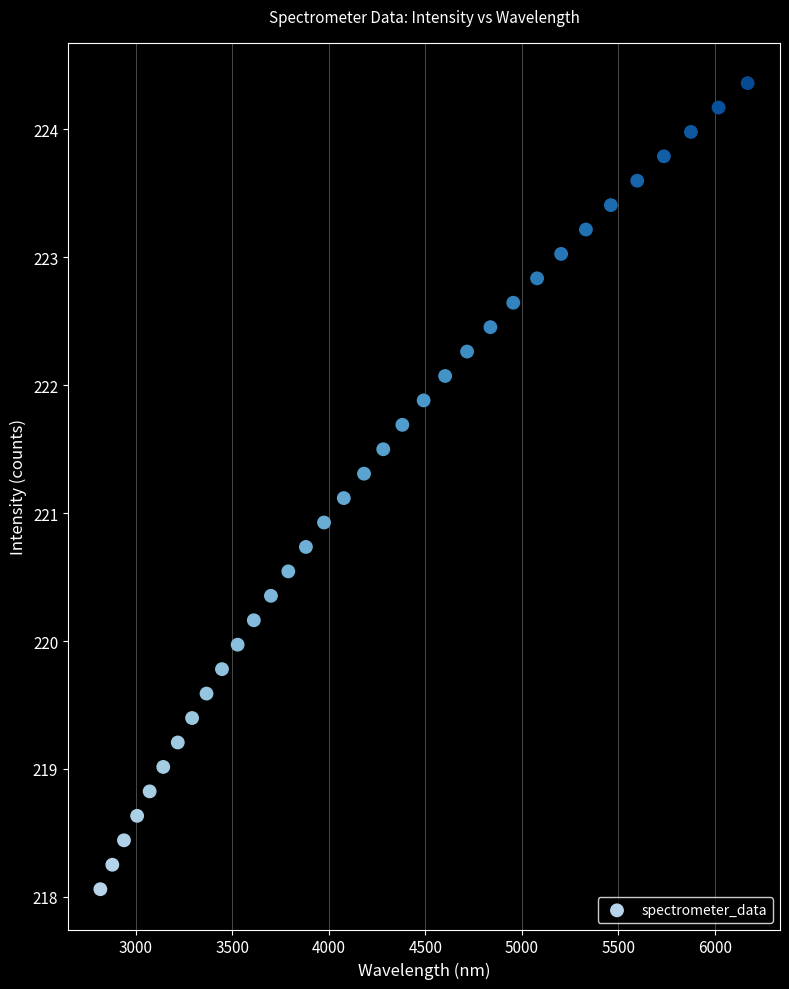

What is the range of X values (max minus min)?

3354.7